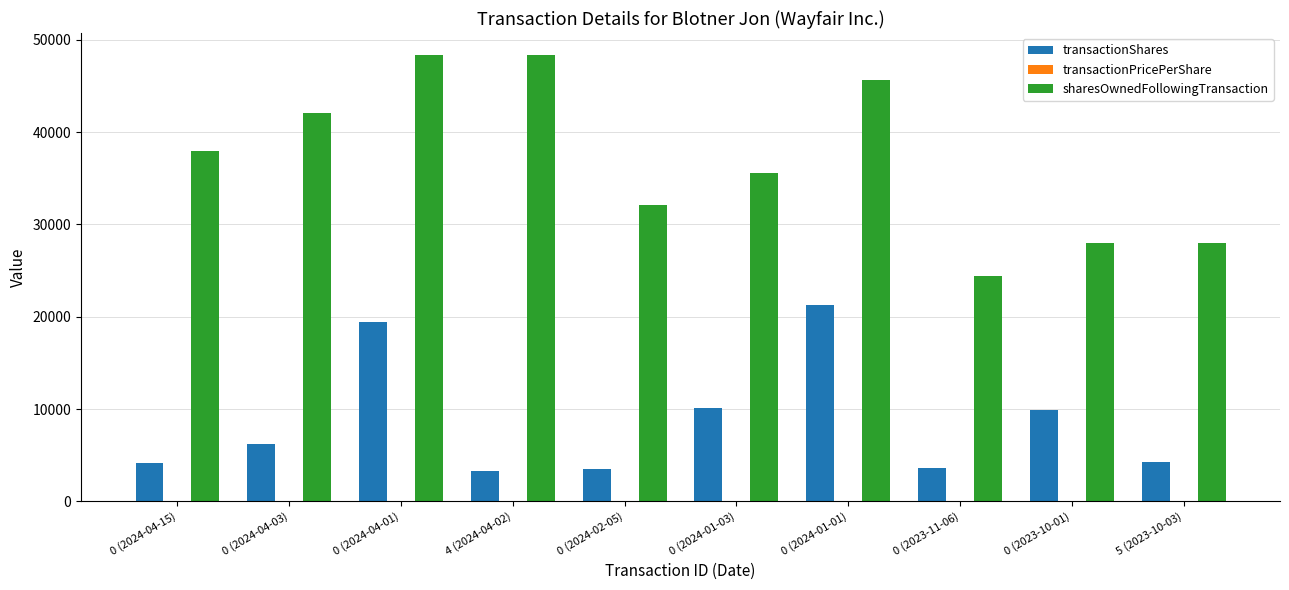

True or false: transactionShares has a value of 2726.7 at 5 (2023-10-03).

False